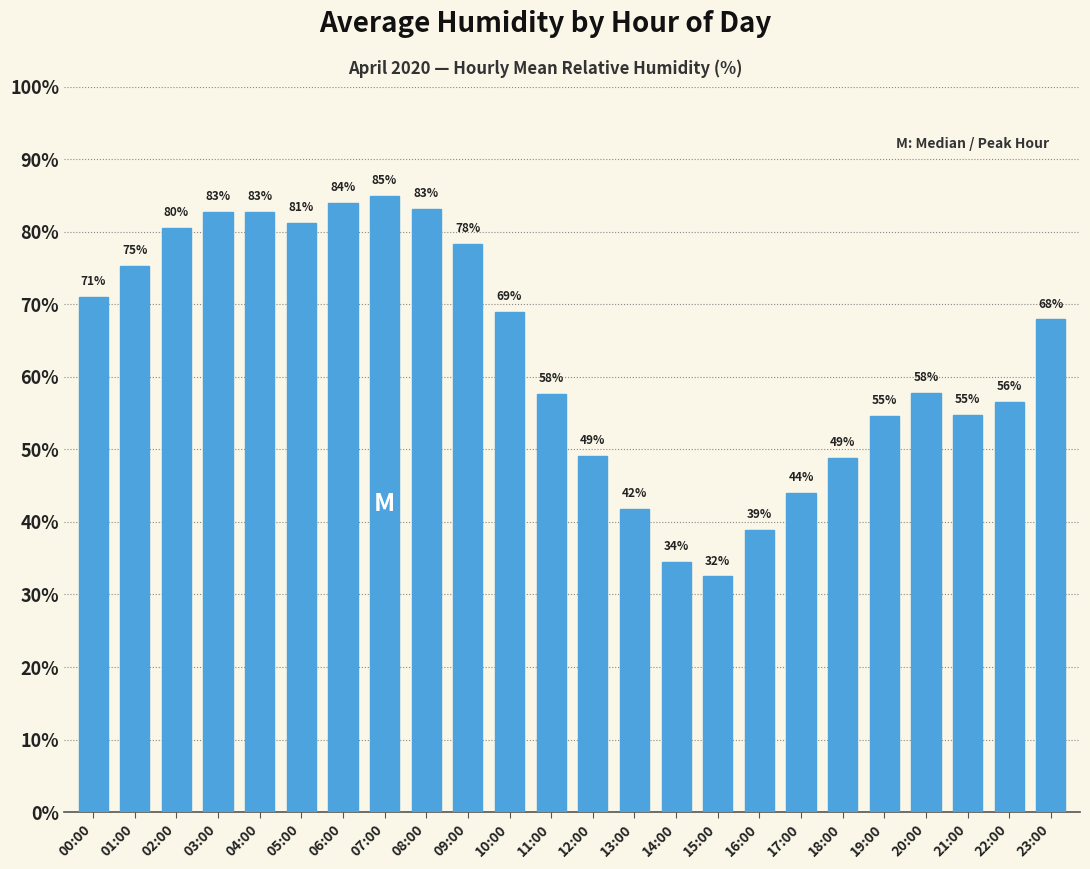

Which has a higher value, 11:00 or 14:00?

11:00